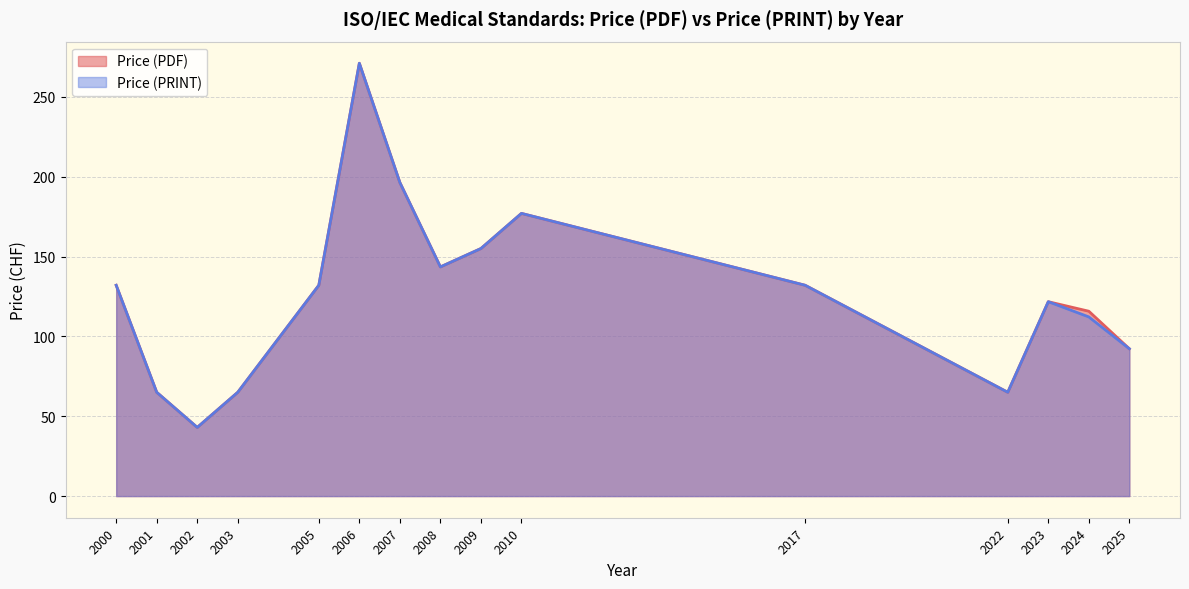

What is the highest value of the Price (PDF) series?

271.0